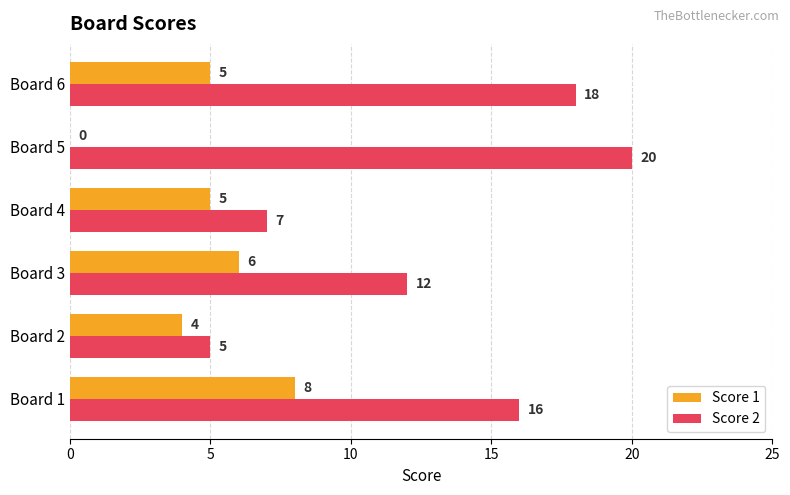

Where is Score 1 nearest to the value 4?

Board 2